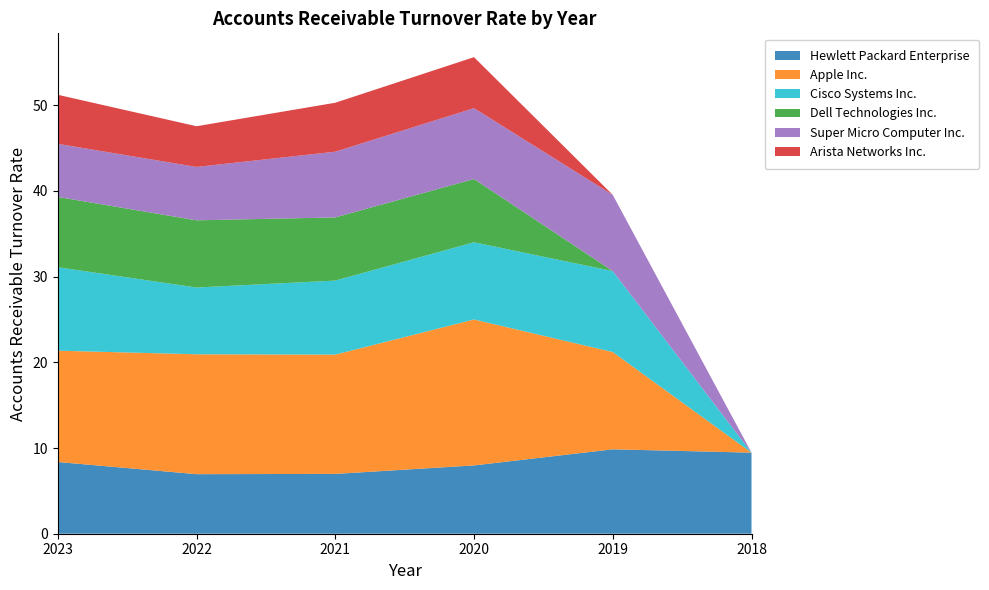

Reading left to right, transcribe all the data shown in this chart.

Hewlett Packard Enterprise: 8.4	7.0	7.0	8.0	9.8	9.5
Apple Inc.: 13.0	14.0	13.9	17.0	11.3	0.0
Cisco Systems Inc.: 9.7	7.8	8.6	9.0	9.4	0.0
Dell Technologies Inc.: 8.2	7.8	7.4	7.4	0.0	0.0
Super Micro Computer Inc.: 6.2	6.2	7.7	8.3	8.9	0.0
Arista Networks Inc.: 5.7	4.8	5.7	6.0	0.0	0.0